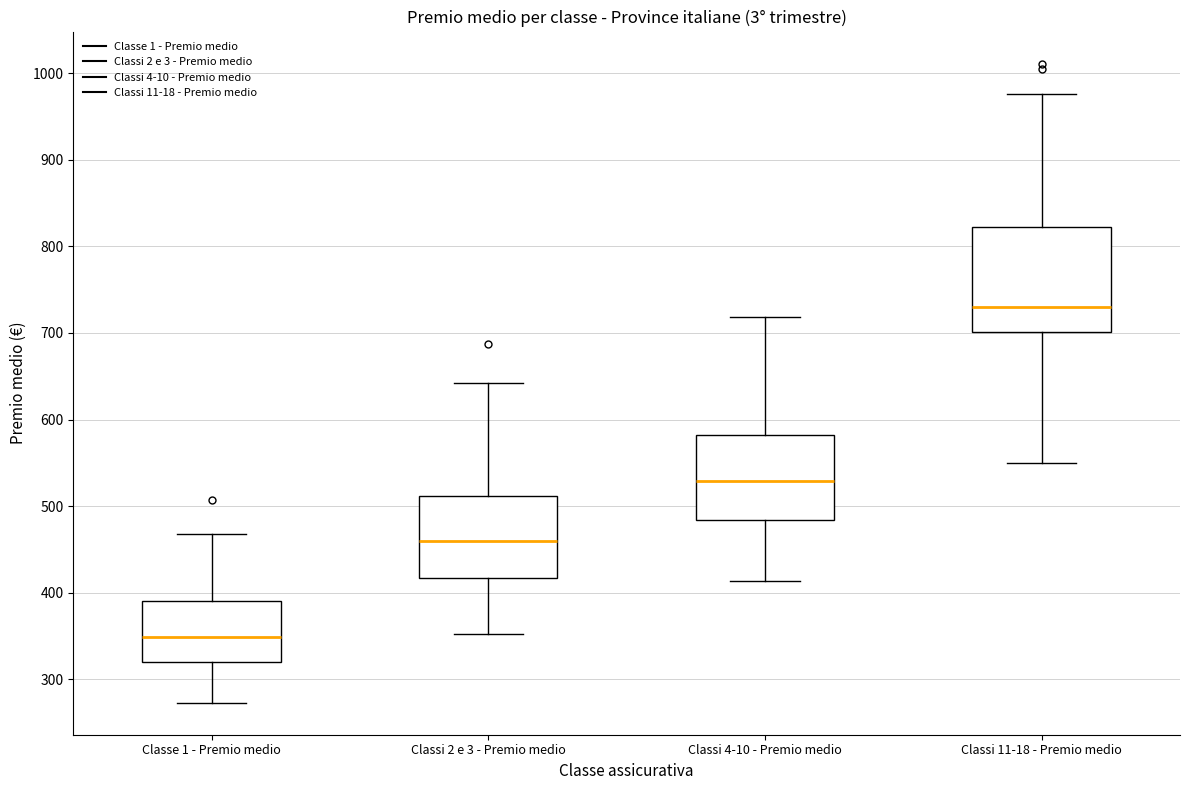

Where does the lower whisker of the box for Classe 1 - Premio medio end on the y-axis? The values are not printed on the chart, so give them approximately, as read against the axis.

270